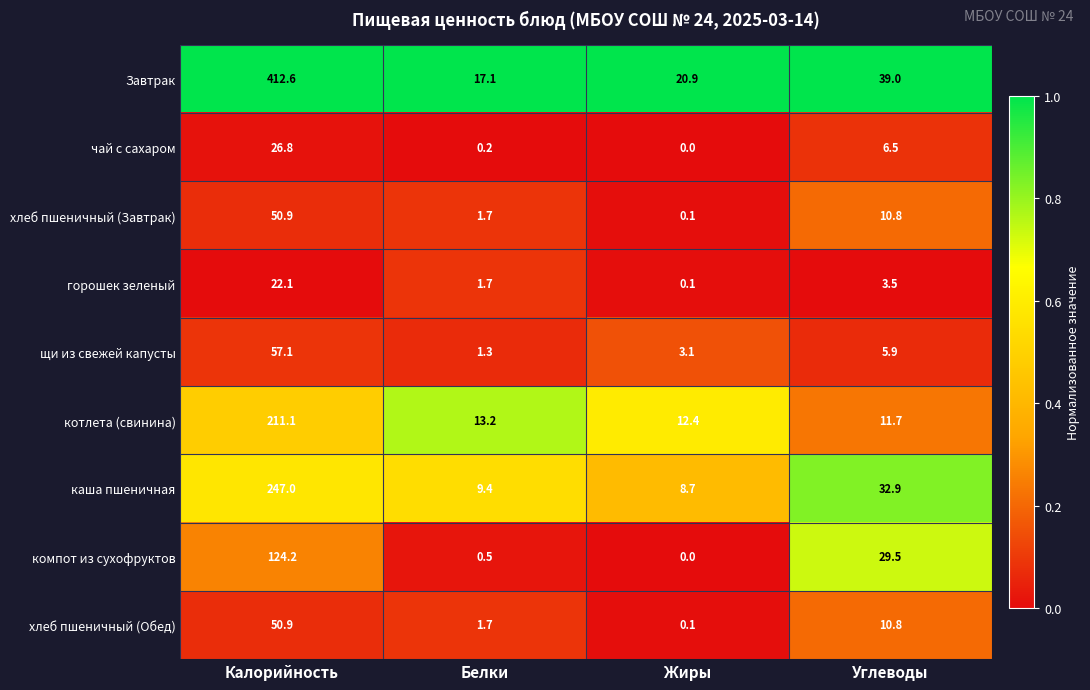

List the labels in order of котлета (свинина) value, smallest first.

Углеводы, Жиры, Белки, Калорийность